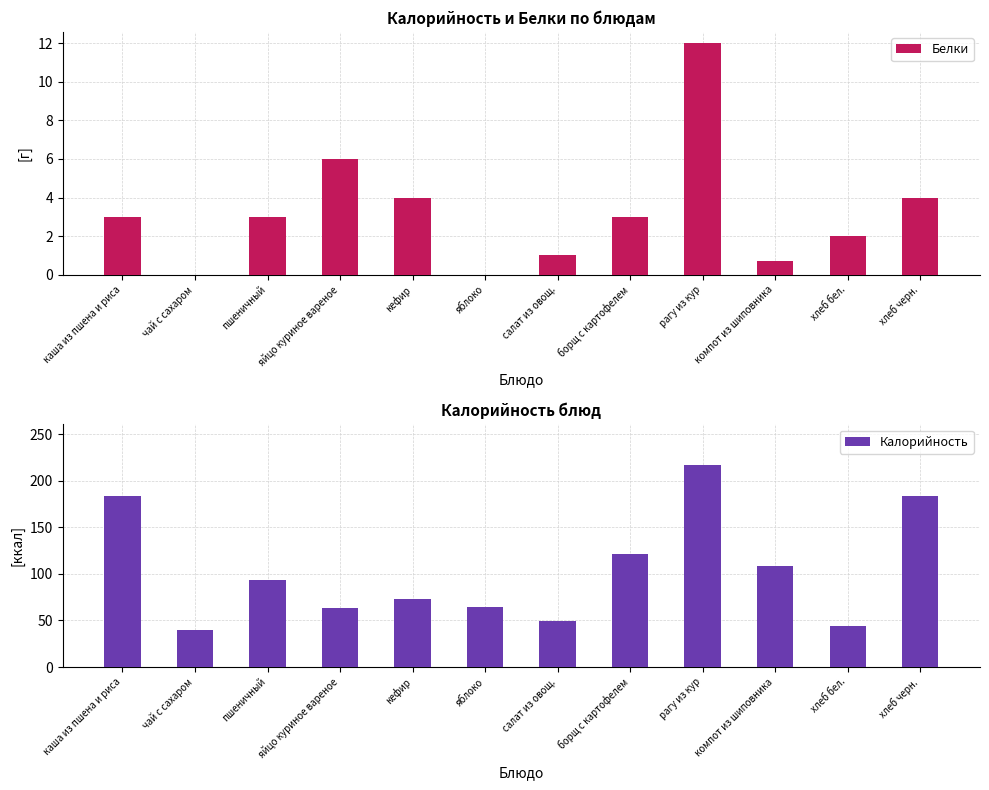

The value of Калорийность at компот из шиповника is 108.0. True or false?

True